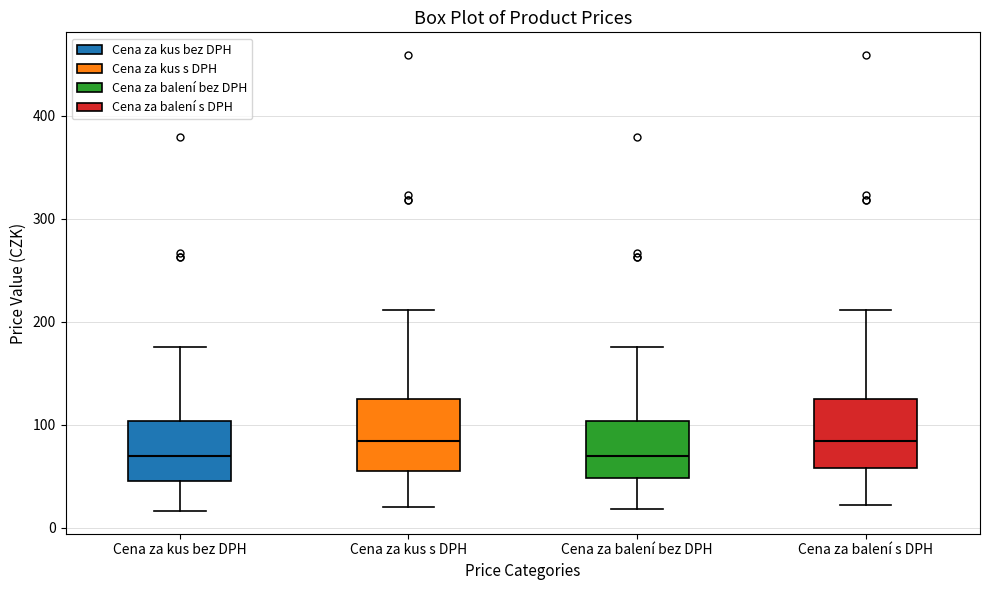

Reading left to right, read every box against the y-axis: the position of its median line, the range the box covers, and the ends of its whiskers. The values are not printed on the chart, so give them approximately, as read against the axis.

Cena za kus bez DPH: median 70, box 50 to 100, whiskers 20 to 180
Cena za kus s DPH: median 80, box 60 to 120, whiskers 20 to 210
Cena za balení bez DPH: median 70, box 50 to 100, whiskers 20 to 180
Cena za balení s DPH: median 80, box 60 to 120, whiskers 20 to 210